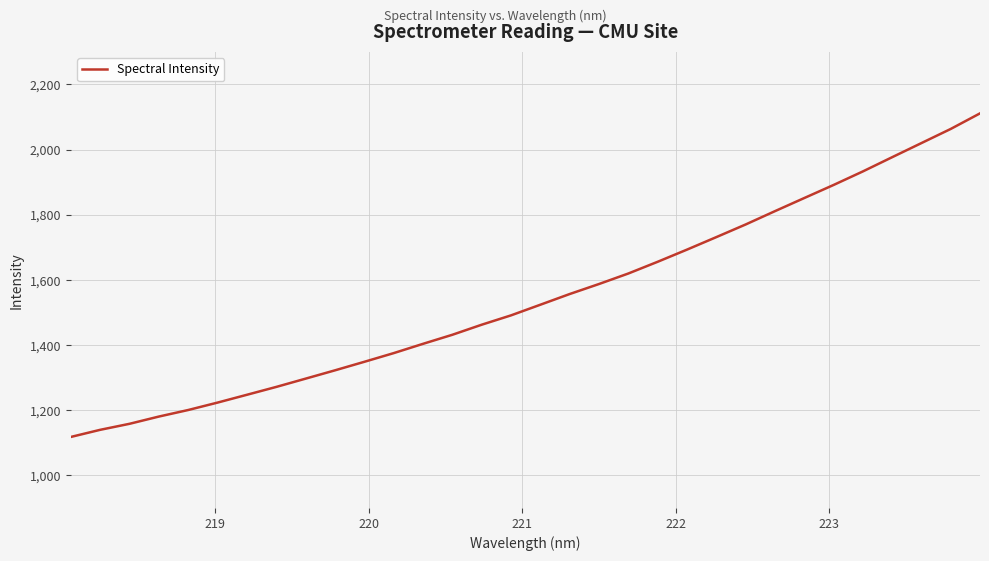

True or false: there are more than 1 points higher than both neighbors.

False